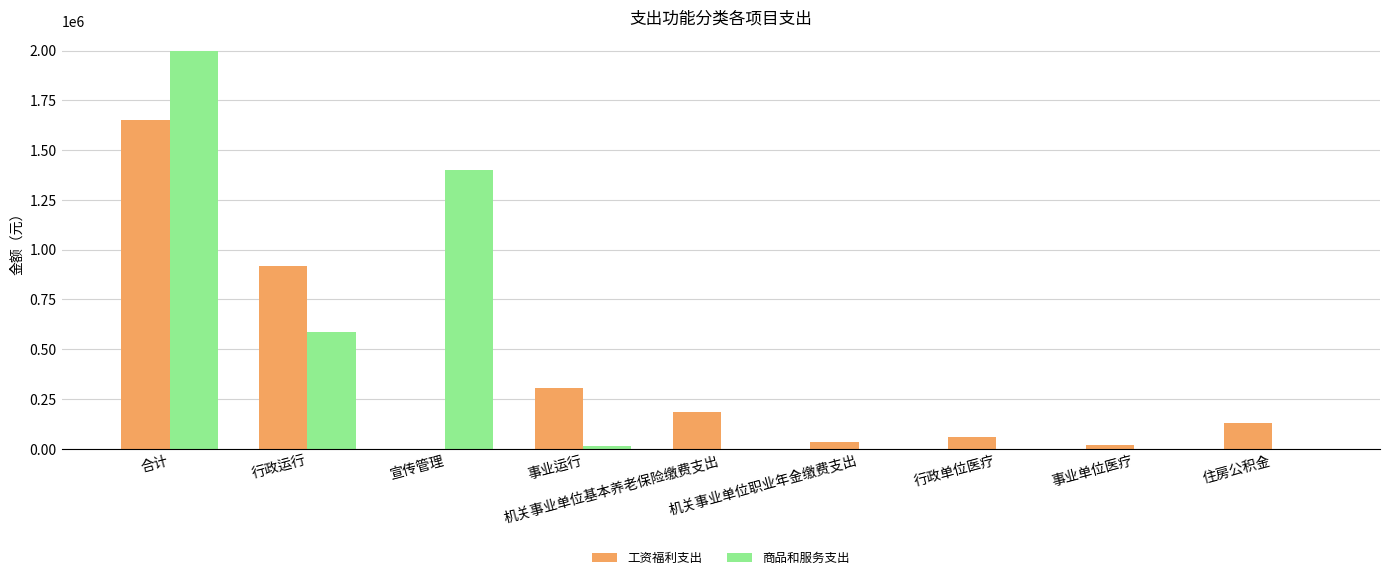

How many values in 工资福利支出 are above zero?

8